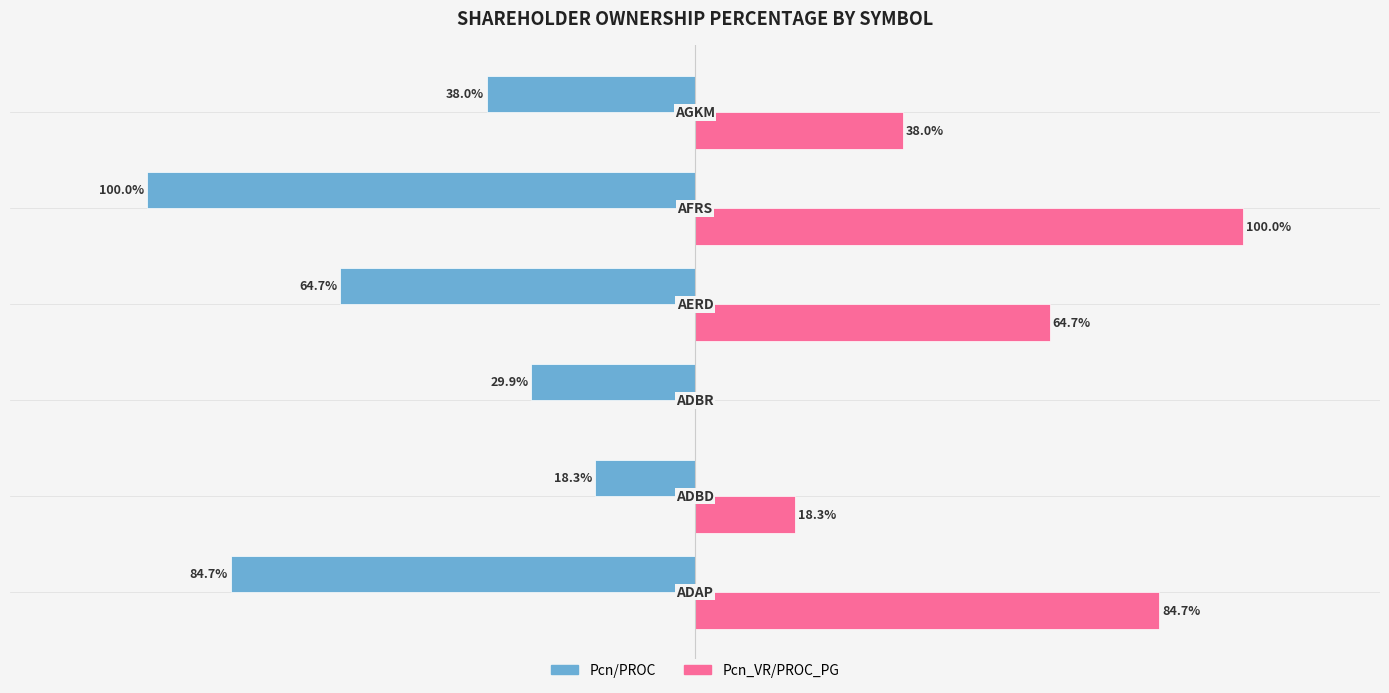

Which series has the largest total across all categories?

Pcn_VR/PROC_PG